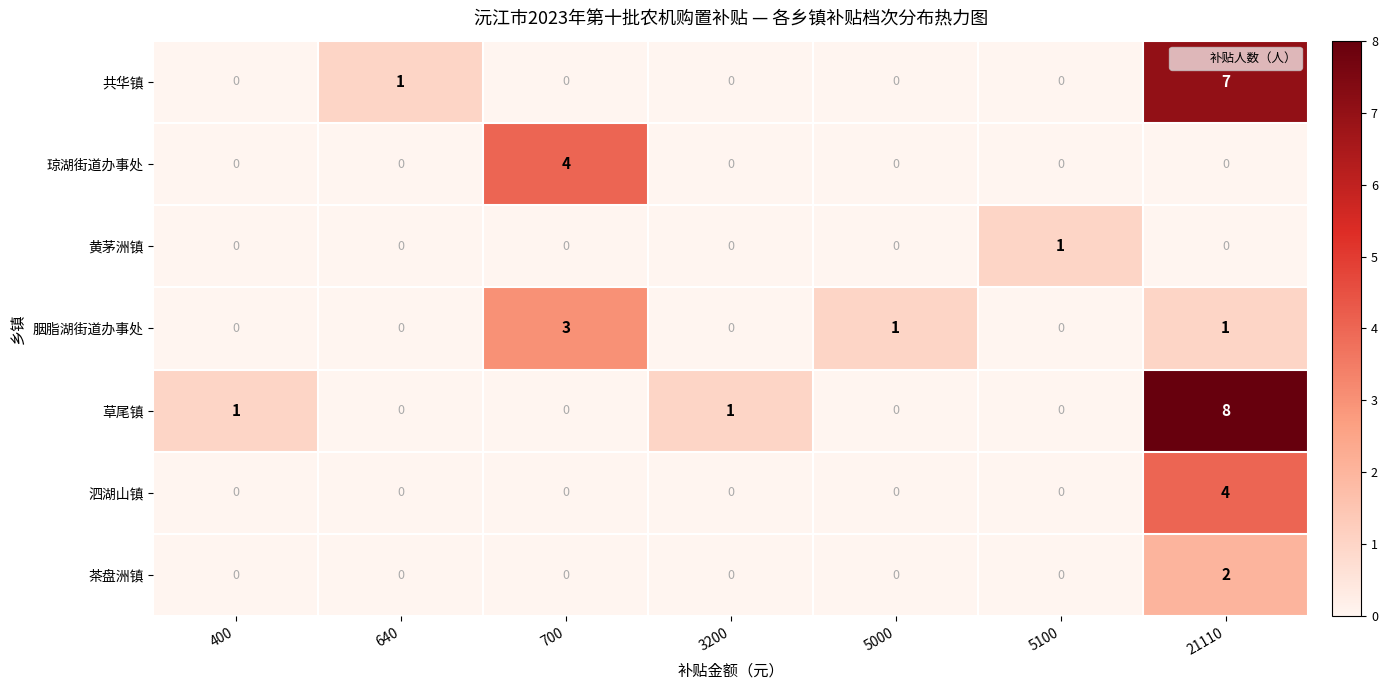

What is the highest value of the 共华镇 series?

7